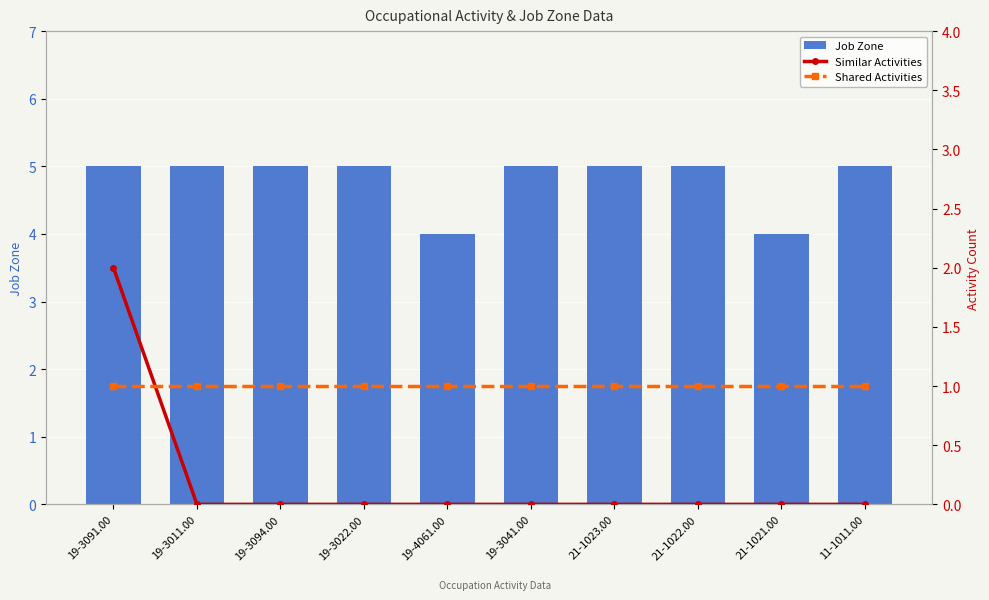

What position from the left is 19-3041.00?

6